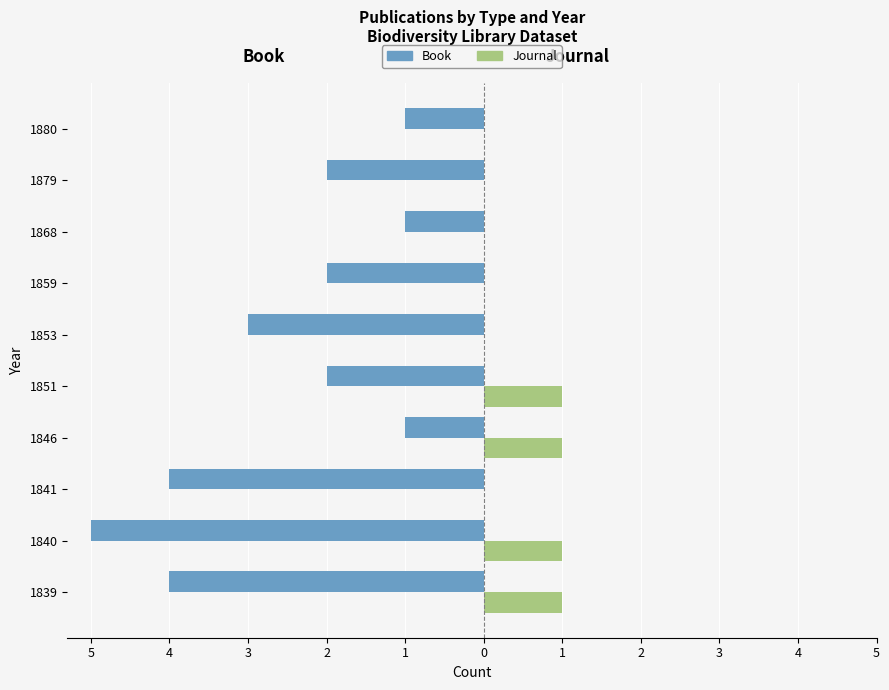

Reading left to right, extract all data points from this chart.

Book: -4	-5	-4	-1	-2	-3	-2	-1	-2	-1
Journal: 1	1	0	1	1	0	0	0	0	0